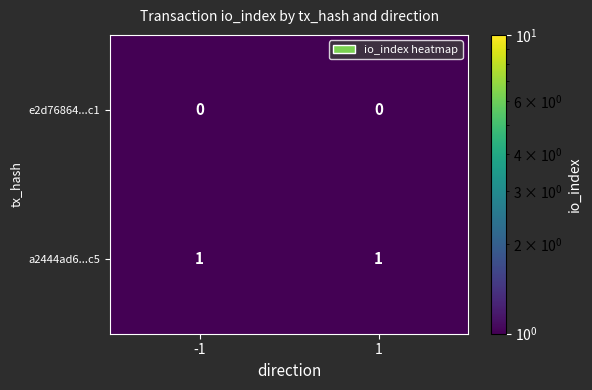

Which series has the largest total across all categories?

a2444ad6...c5